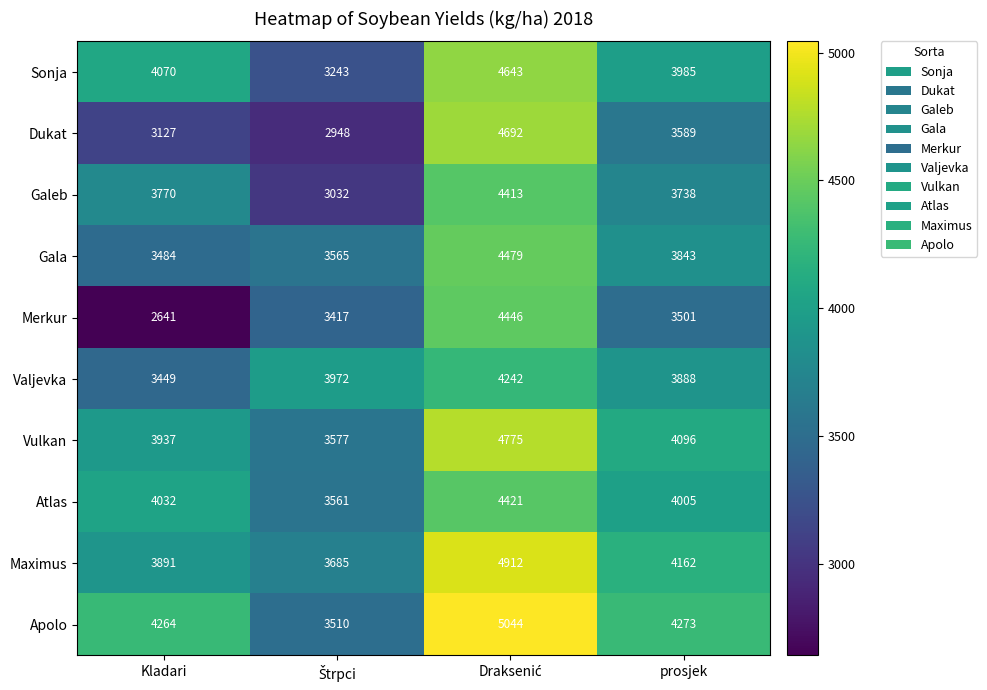

How many data points does each series have?

4